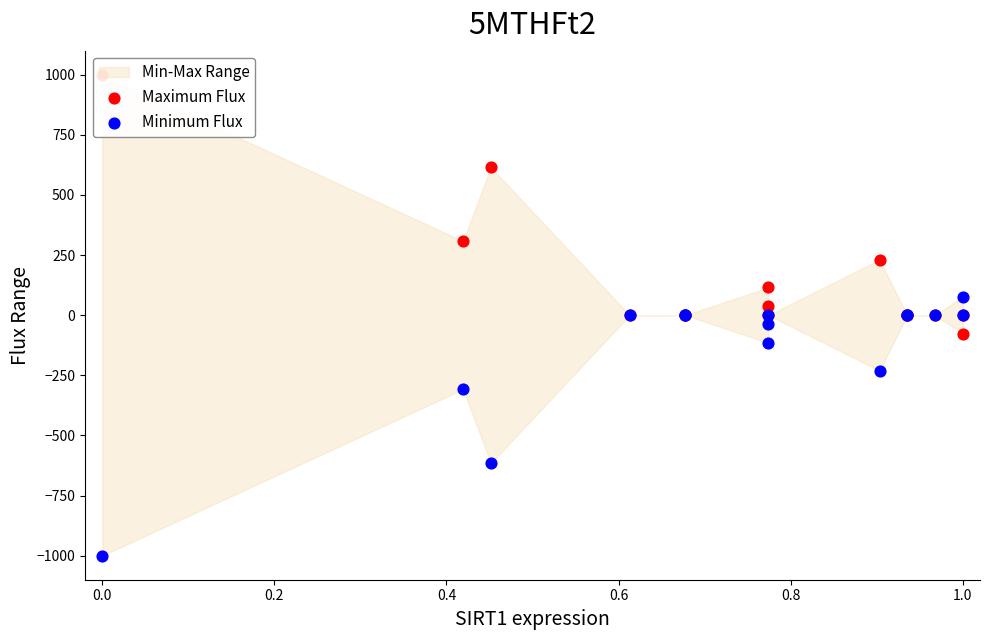

Is the value of Maximum Flux at 10 greater than the value of Minimum Flux at 9?

Yes